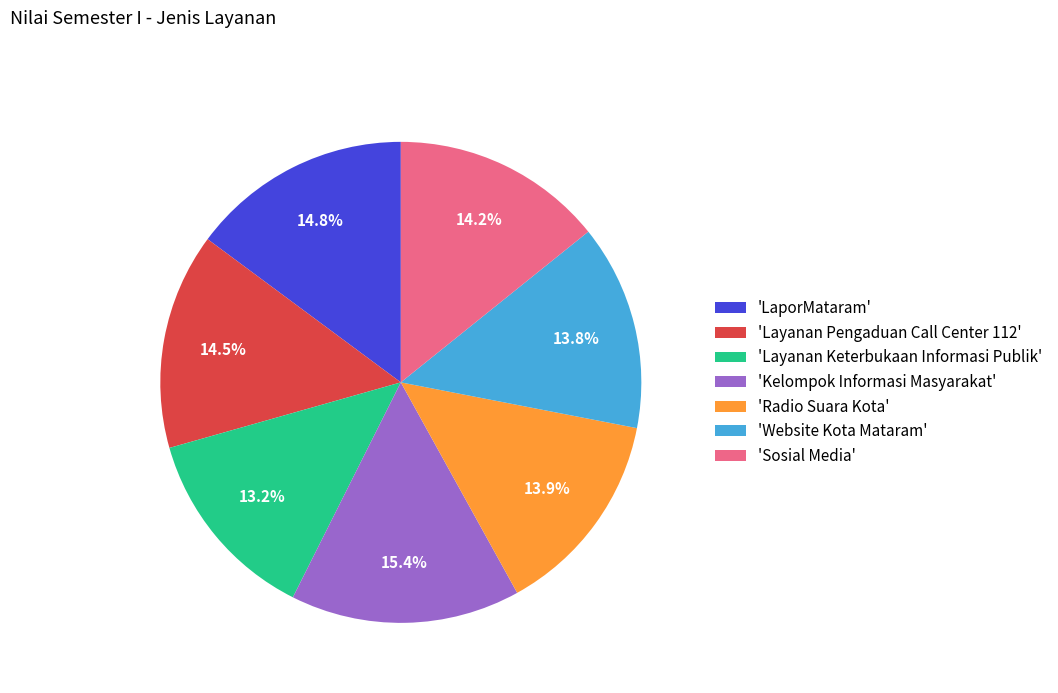

Is the sum of 'LaporMataram' and 'Layanan Keterbukaan Informasi Publik' greater than half?

No